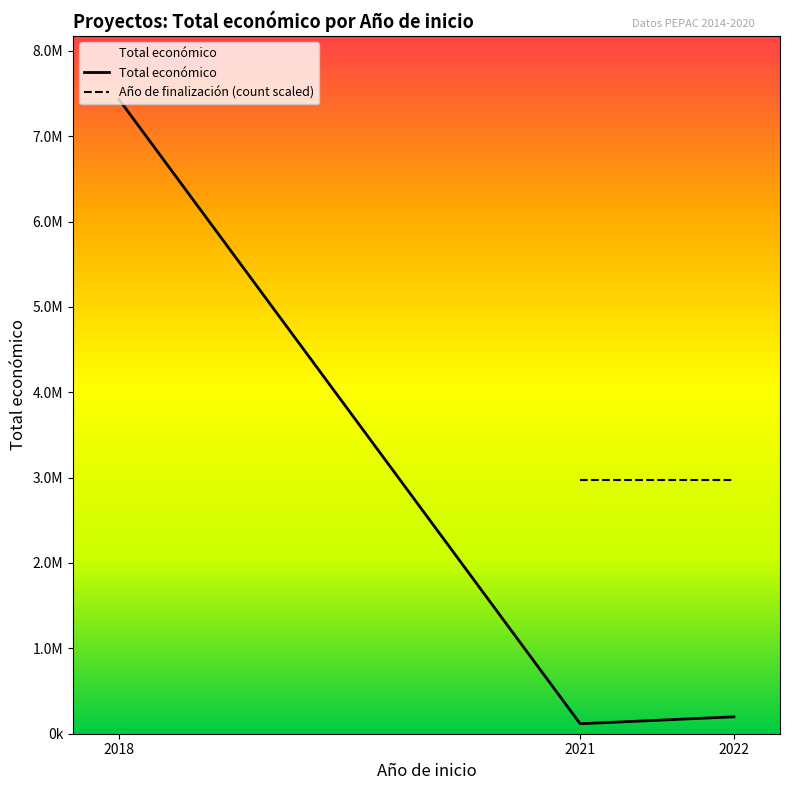

Which series has the widest spread of values?

Total económico